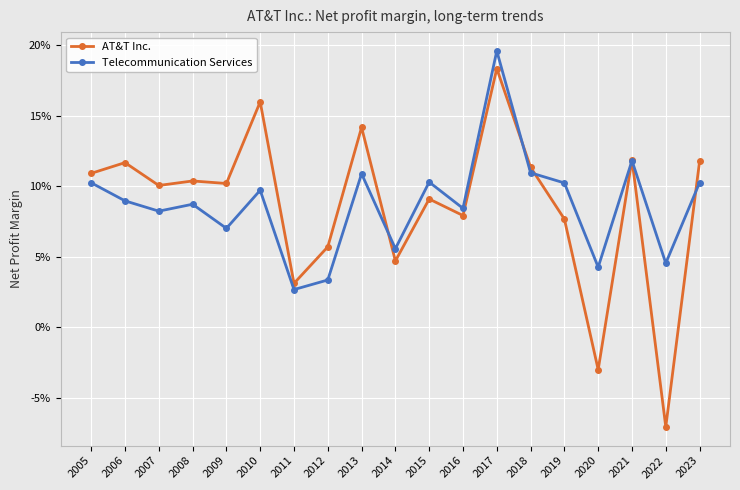

Rank the series at 2022 from lowest to highest value.

AT&T Inc., Telecommunication Services